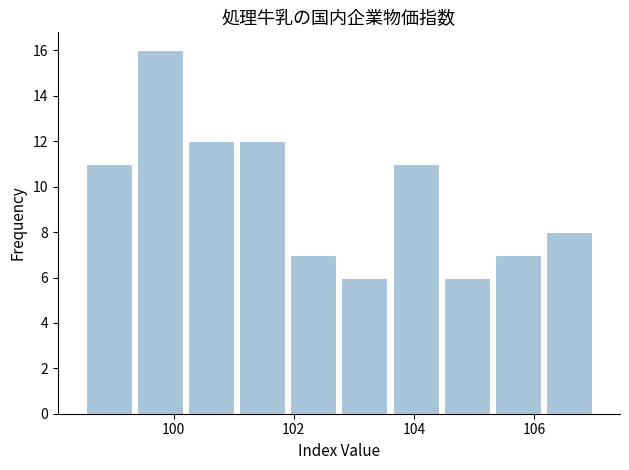

Reading left to right, list every bar in this chart as the range it spans on the x-axis followed by its height. Neither the bar edges nor the heights are printed on the chart, so give them approximately, as read against the axes.

98.50 to 99.35: 11
99.35 to 100.20: 16
100.20 to 101.05: 12
101.05 to 101.90: 12
101.90 to 102.75: 7
102.75 to 103.60: 6
103.60 to 104.45: 11
104.45 to 105.30: 6
105.30 to 106.15: 7
106.15 to 107.00: 8